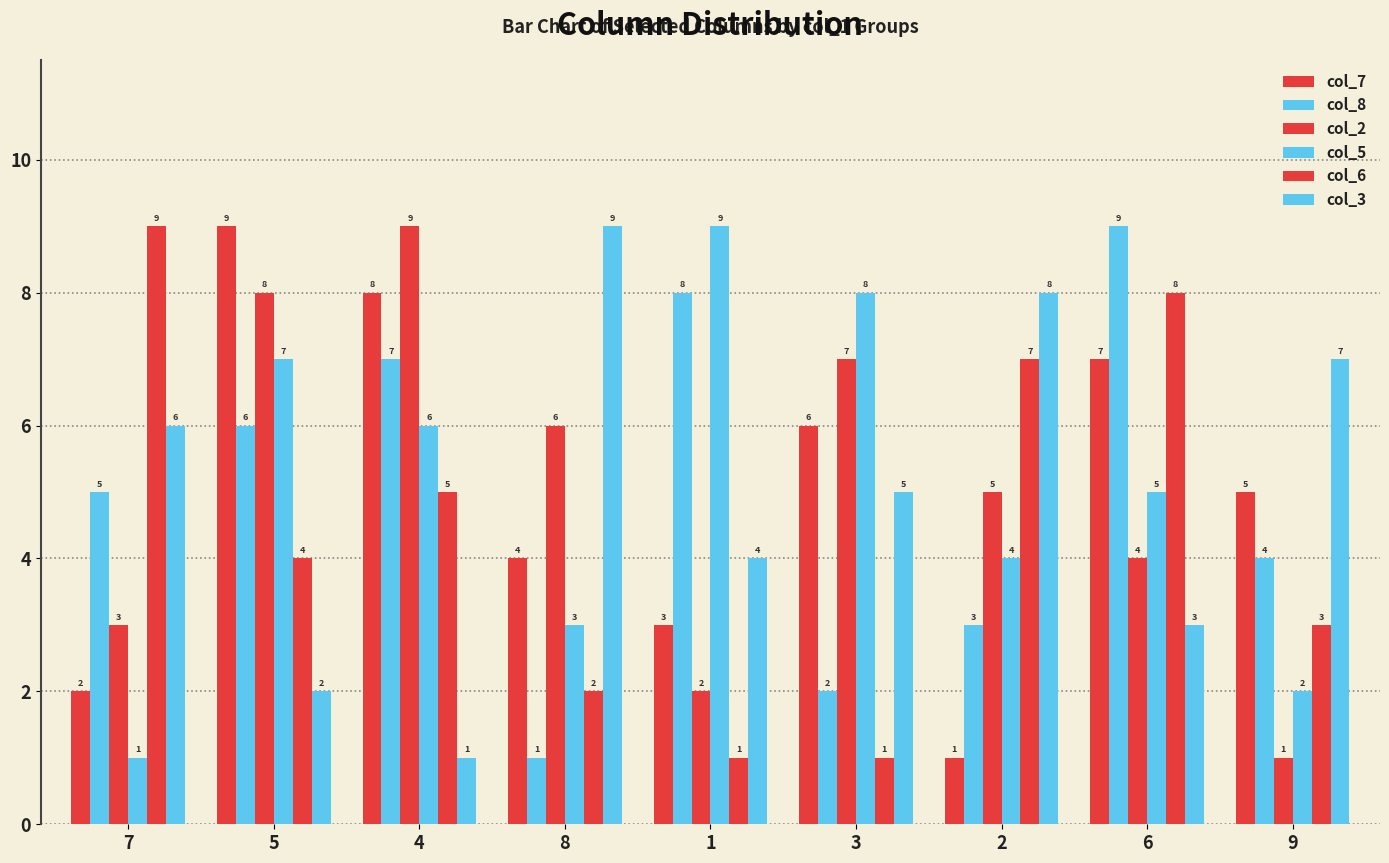

What is the difference between the col_2 values at 2 and 1?

3